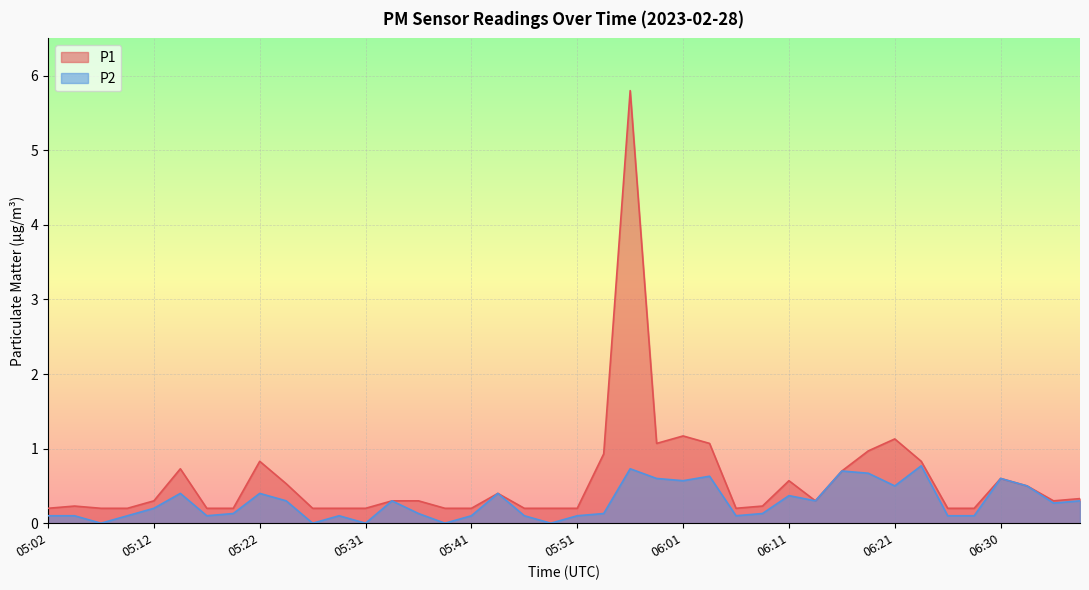

Is the value of P1 at 06:30 greater than the value of P2 at 06:13?

Yes